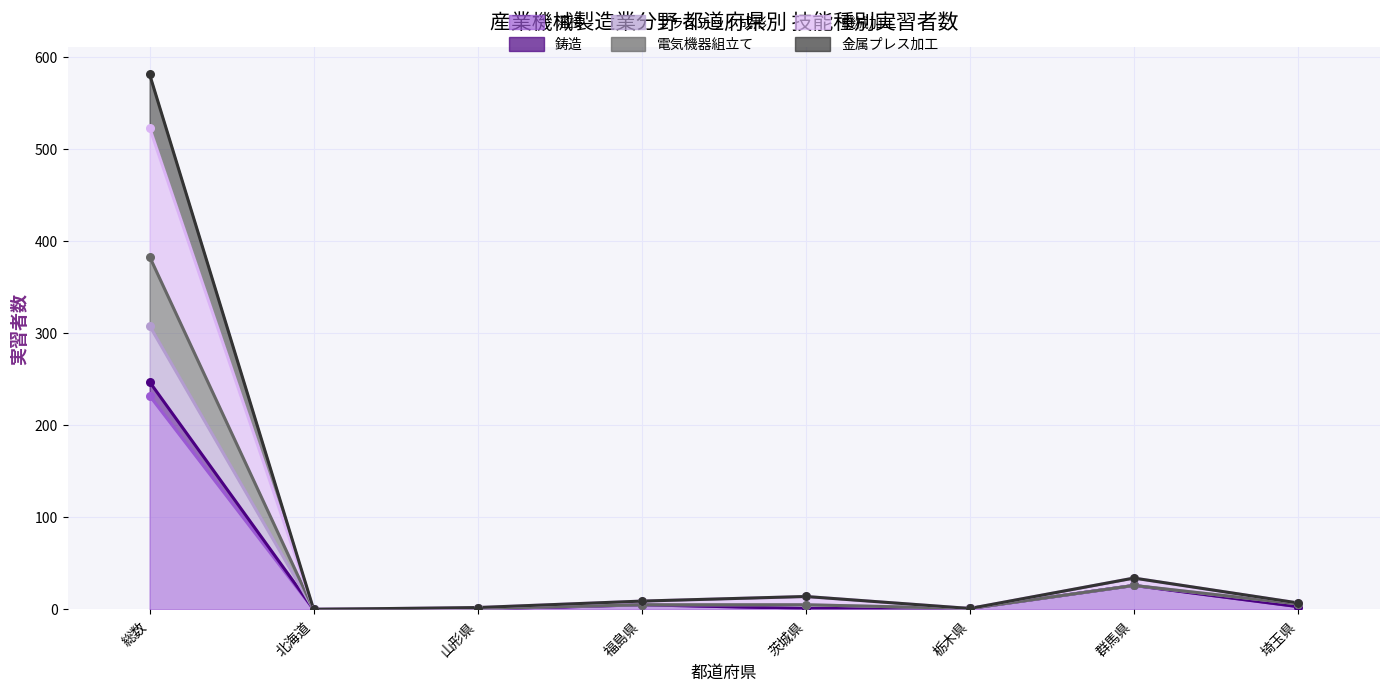

Which series reaches the maximum Y coordinate?

鋳造